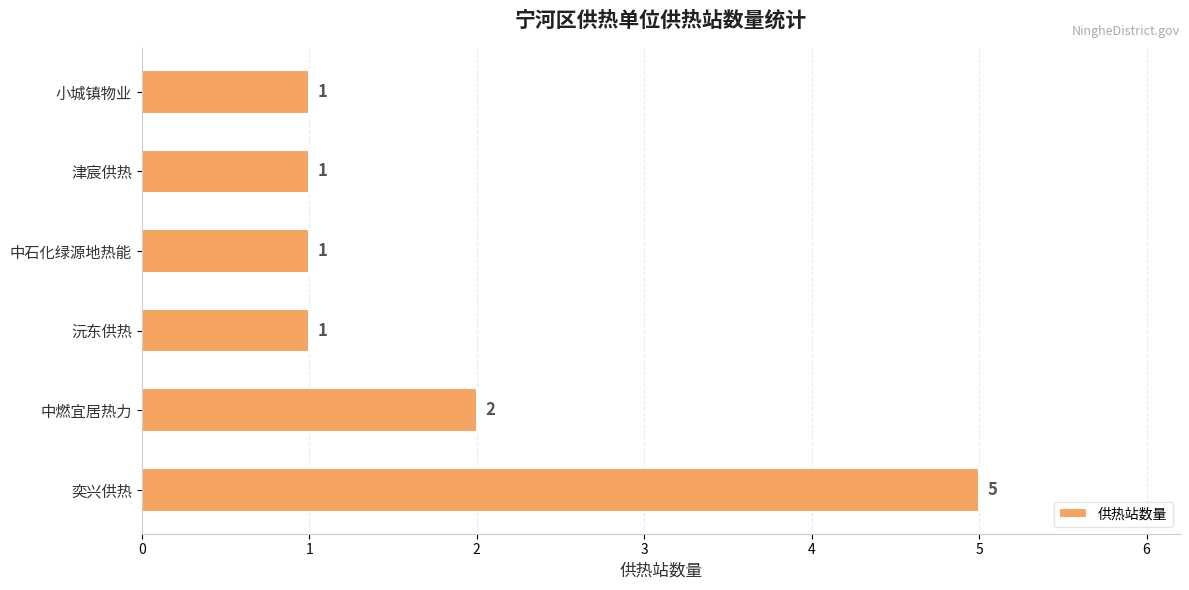

At which category does the chart reach its peak across all series?

奕兴供热